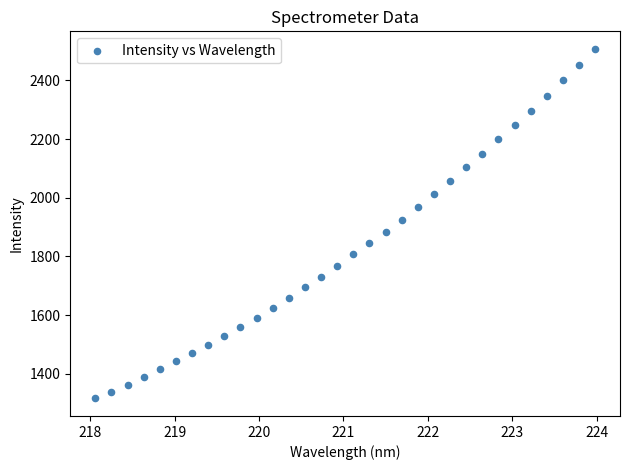

What is the range of X values (max minus min)?

5.9